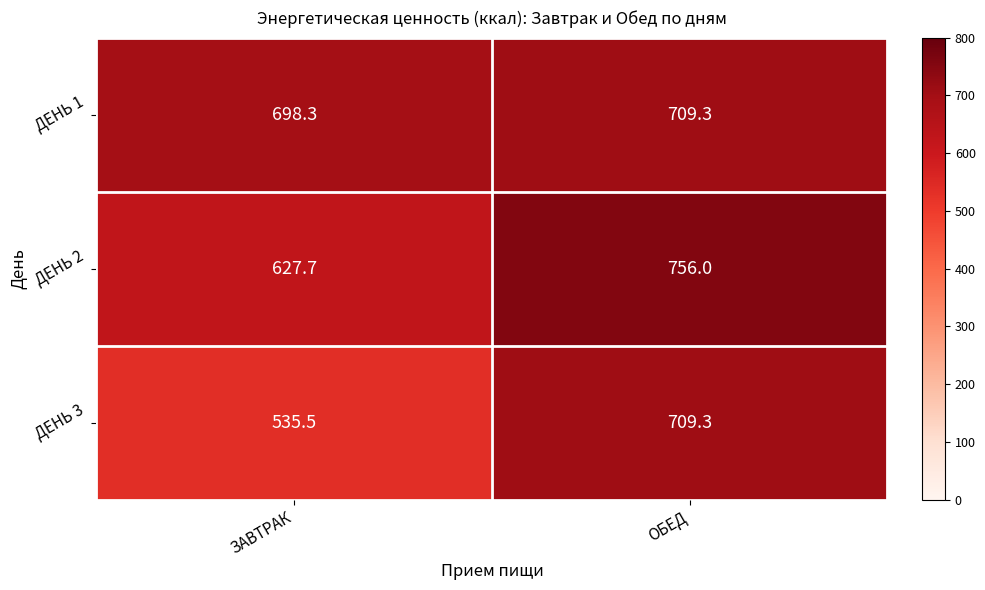

Reading right to left, extract all data points from this chart.

ДЕНЬ 1: 709.3	698.3
ДЕНЬ 2: 756.0	627.7
ДЕНЬ 3: 709.3	535.5